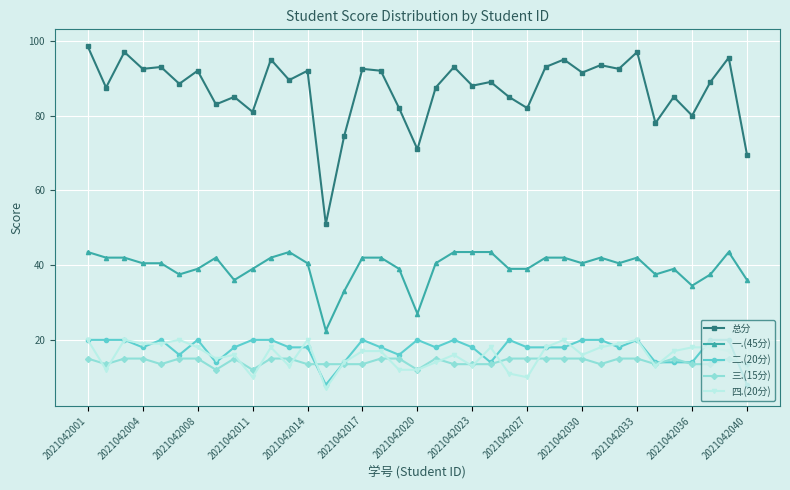

Which series has the largest total across all categories?

总分